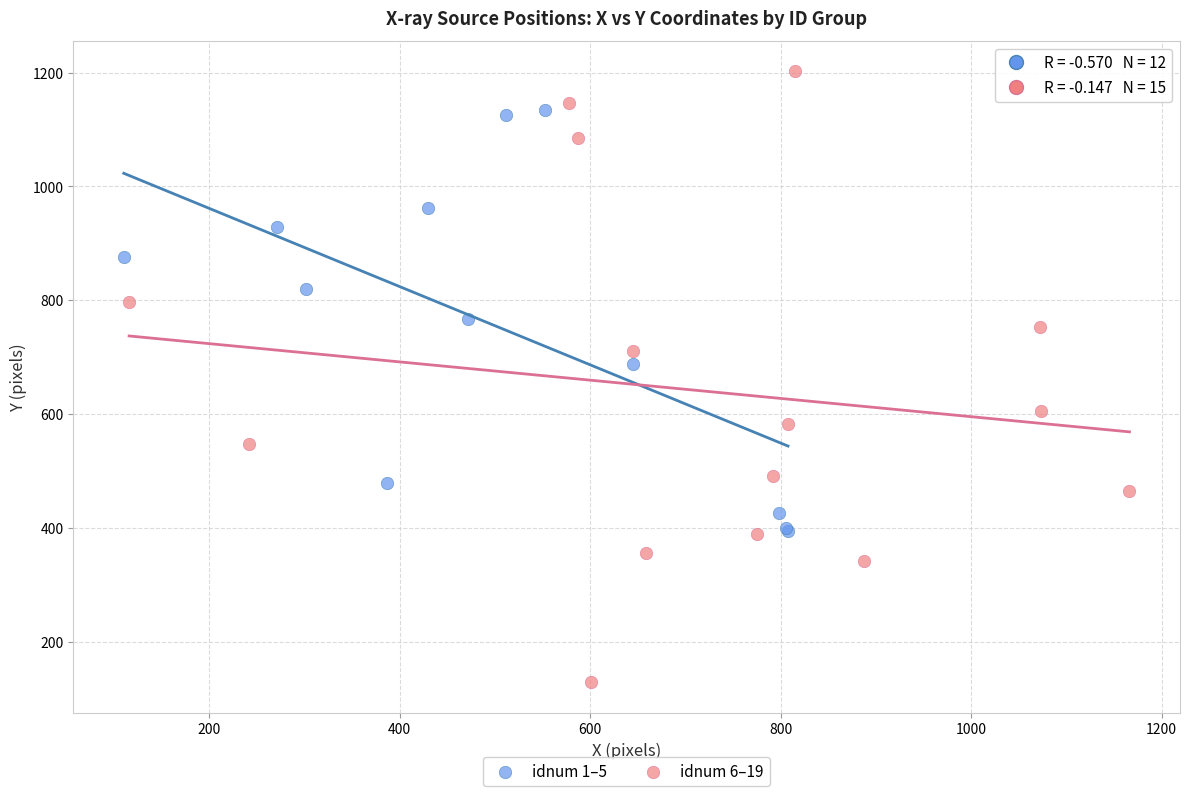

Which series reaches the maximum Y coordinate?

idnum 6–19